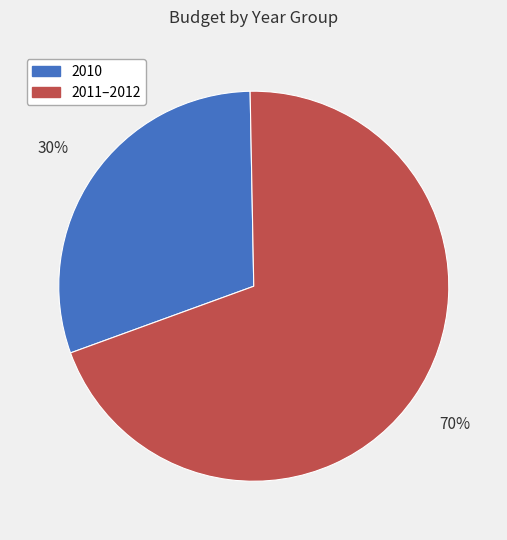

The 2010 slice represents 36% of the pie. True or false?

False